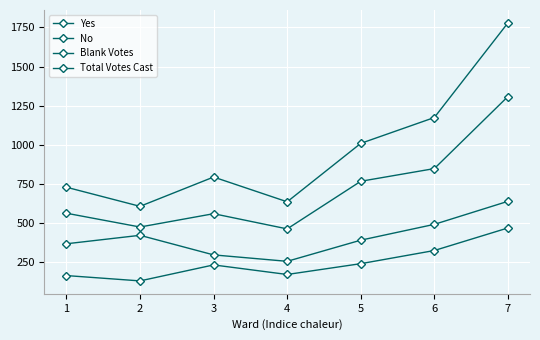

At which category is the sum across all series the highest?

7